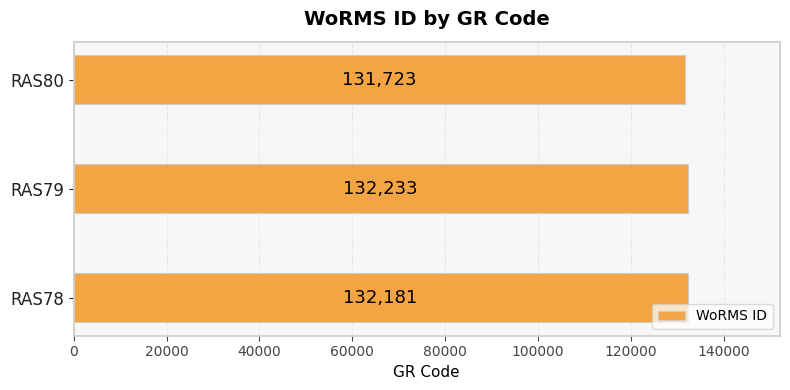

List the labels in order of value, largest first.

RAS79, RAS78, RAS80